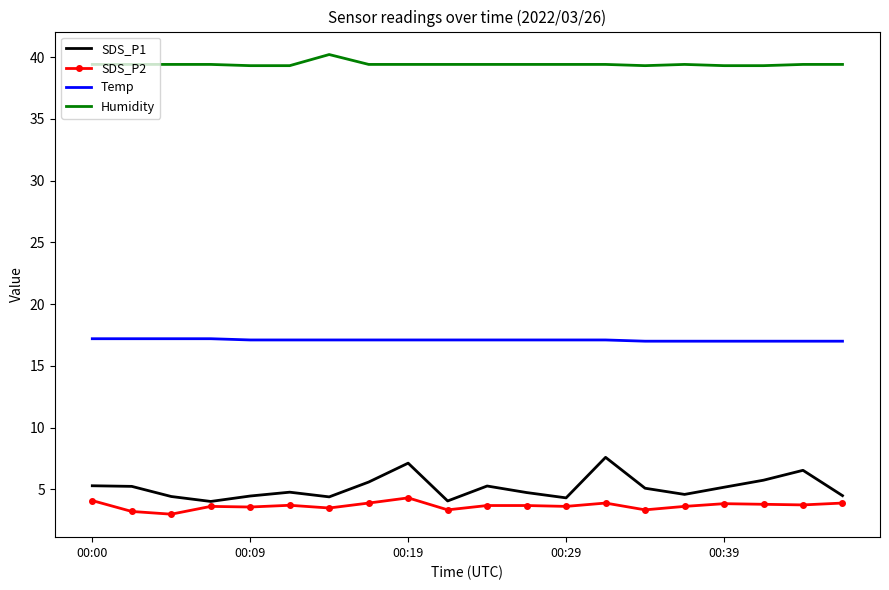

Which series has the widest spread of values?

SDS_P1